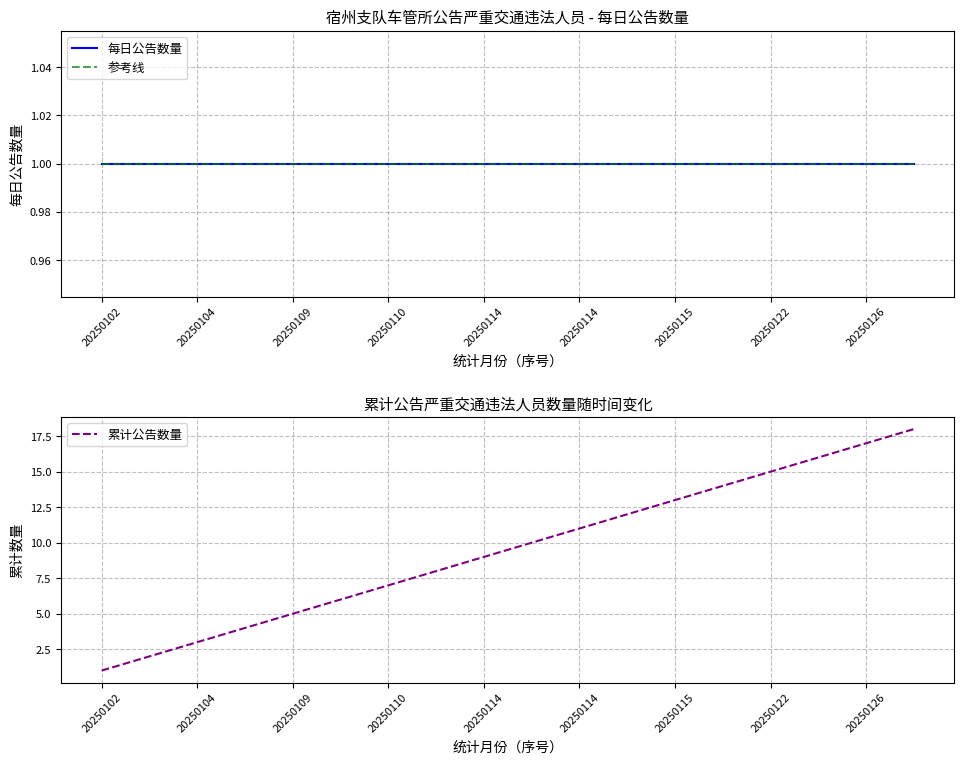

What is the sum of all 参考线 values?

18